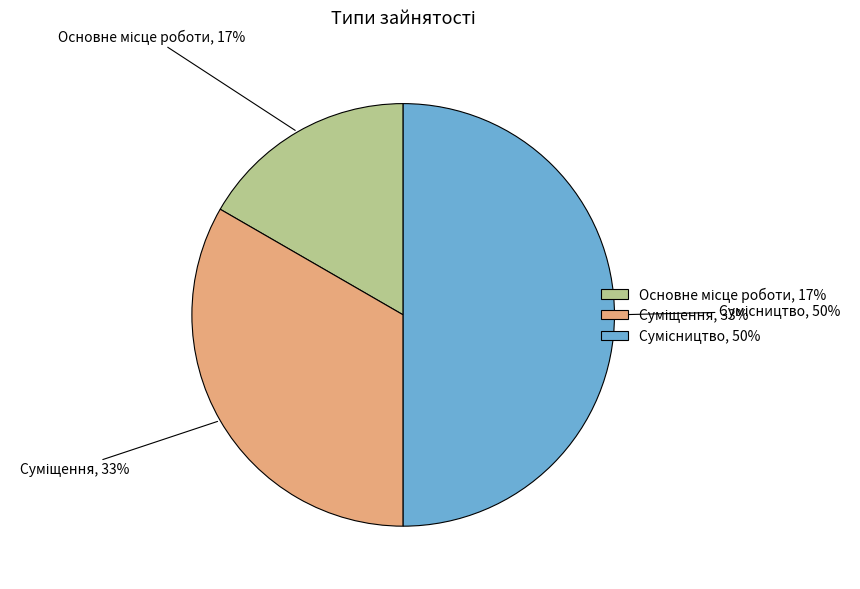

To the nearest percent, what is the average slice percentage?

33%